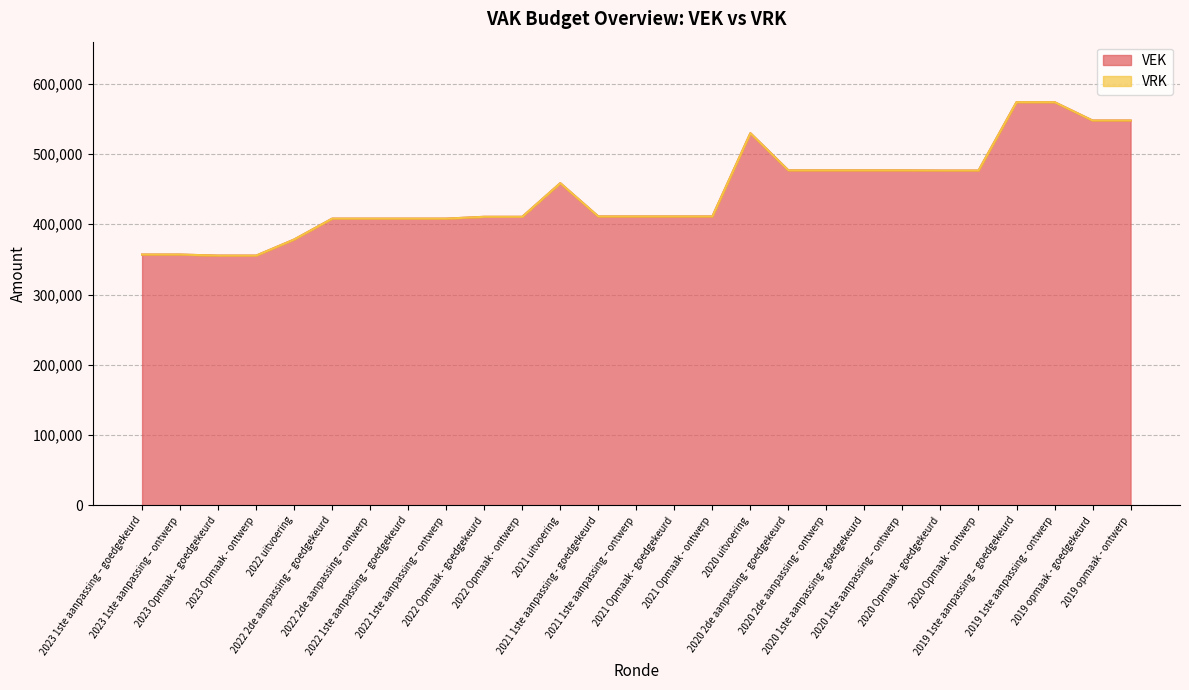

Reading left to right, what are all the values shown in this chart?

356797	356797	355292	355292	378193	407885	407885	407885	407885	410485	410485	458323	410969	410969	410969	410969	529342	476506	476506	476506	476506	476220	476220	573479	573479	547370	547370